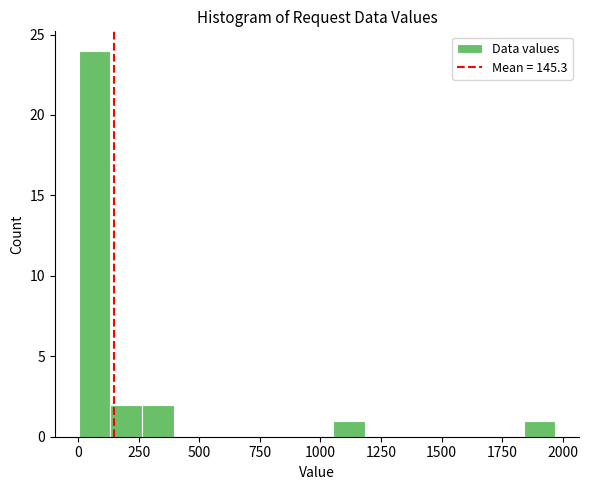

Around what value on the x-axis is the tallest bar? Give the approximate position of its centre, as read against the axis.

50